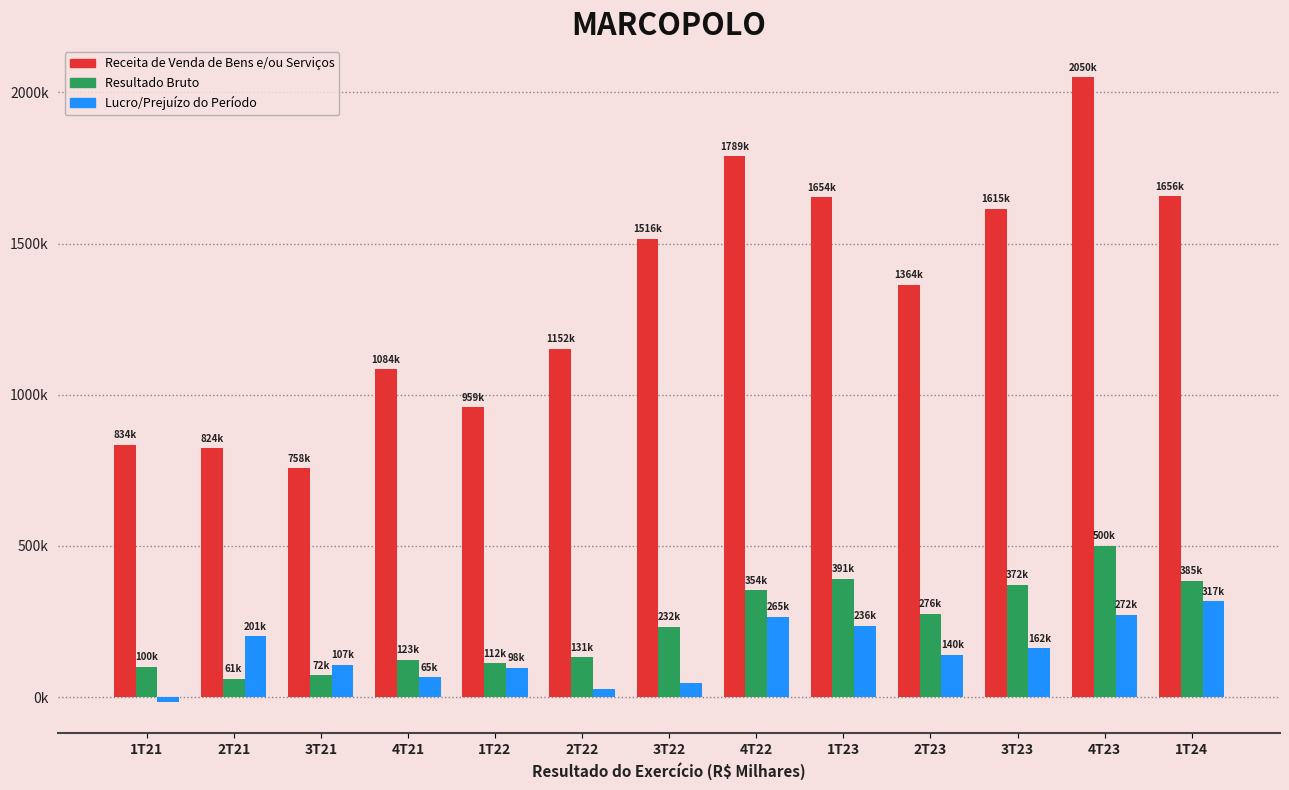

What is the difference between the Lucro/Prejuízo do Período values at 4T22 and 4T21?

200109